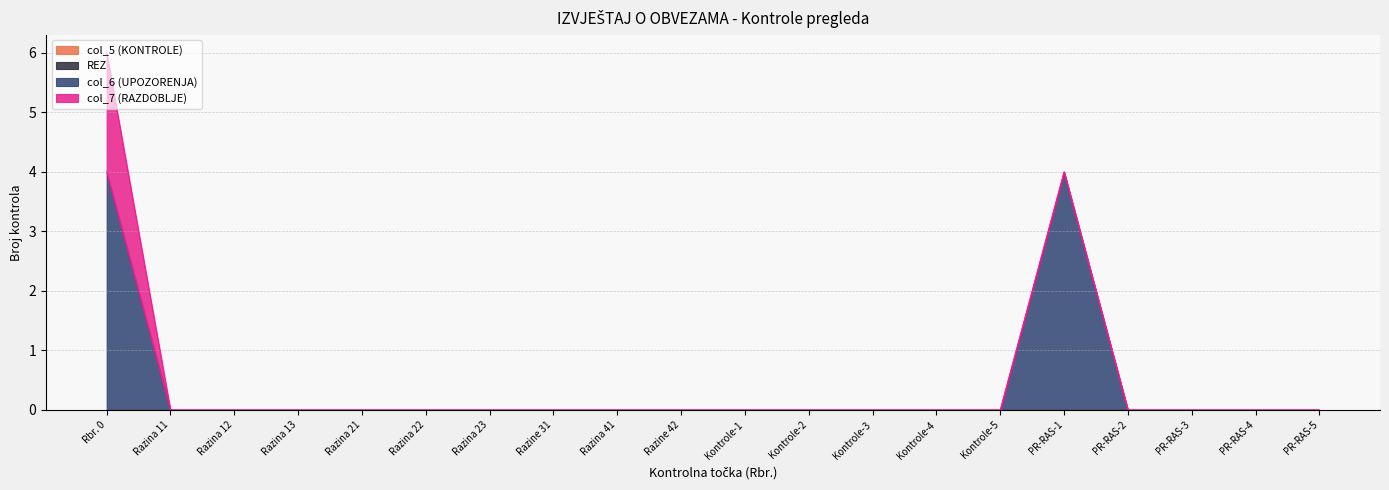

True or false: col_5 (KONTROLE) has more than 0 interior local peaks.

False